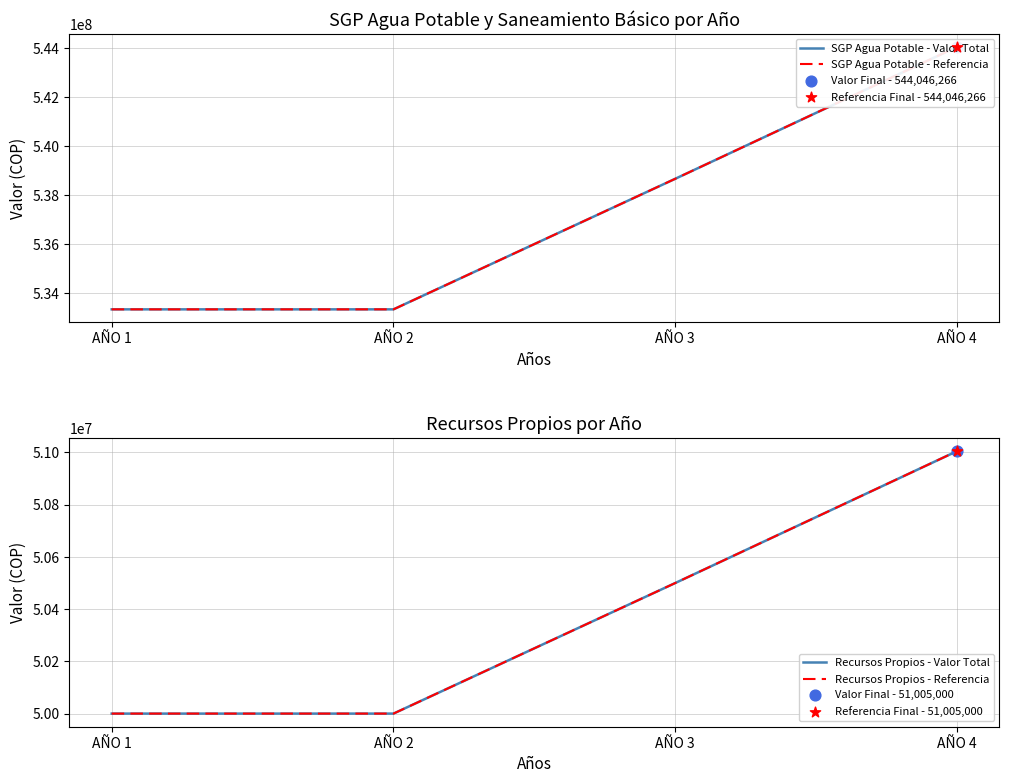

What is the total value across all series at AÑO 3?

1178319338